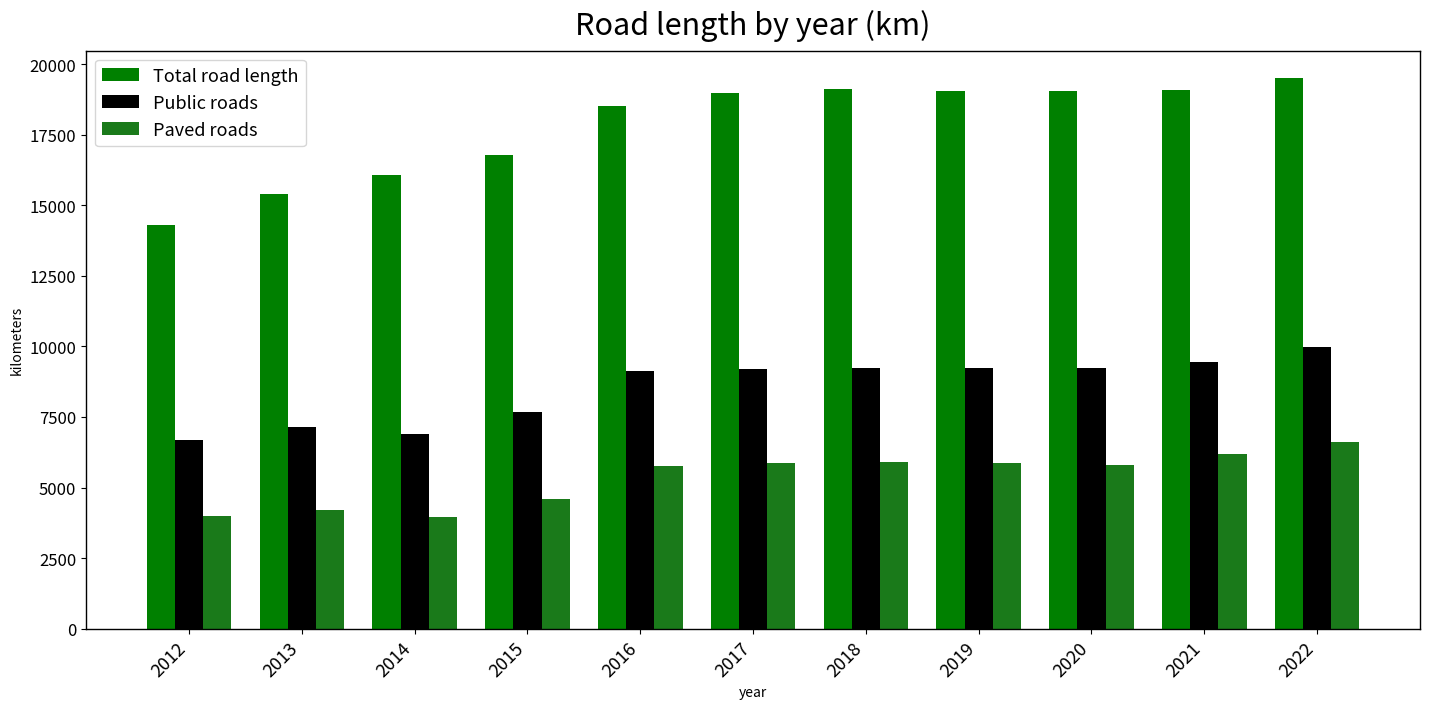

At which category is the sum across all series the highest?

2022